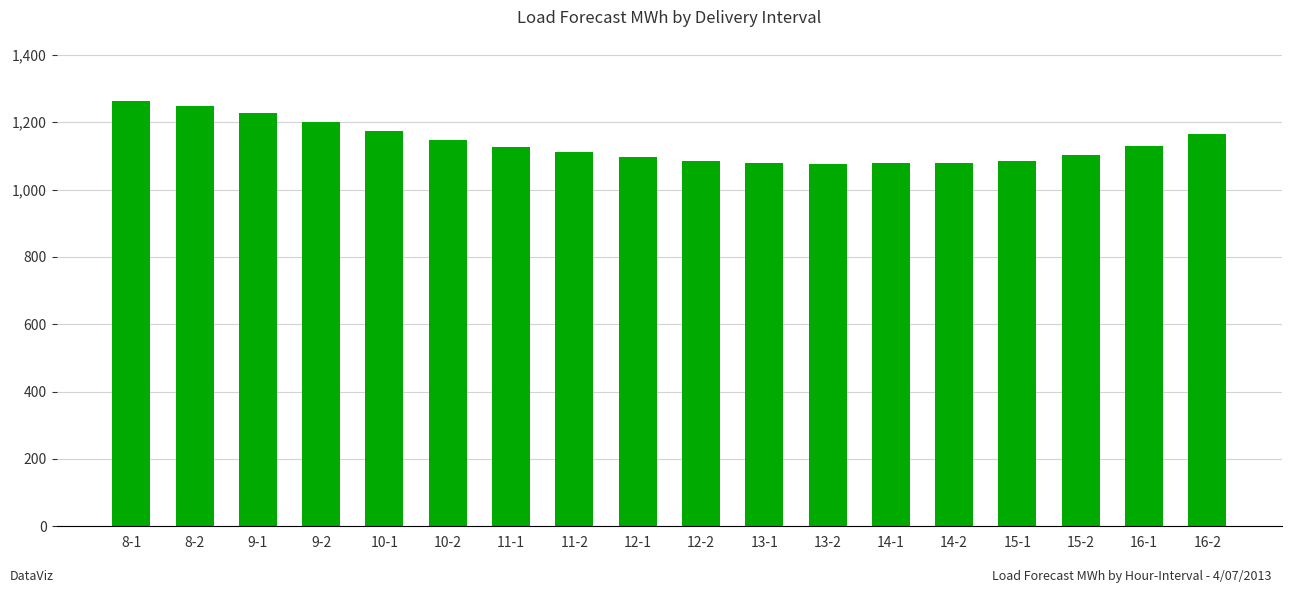

Which has a higher value, 13-2 or 8-2?

8-2